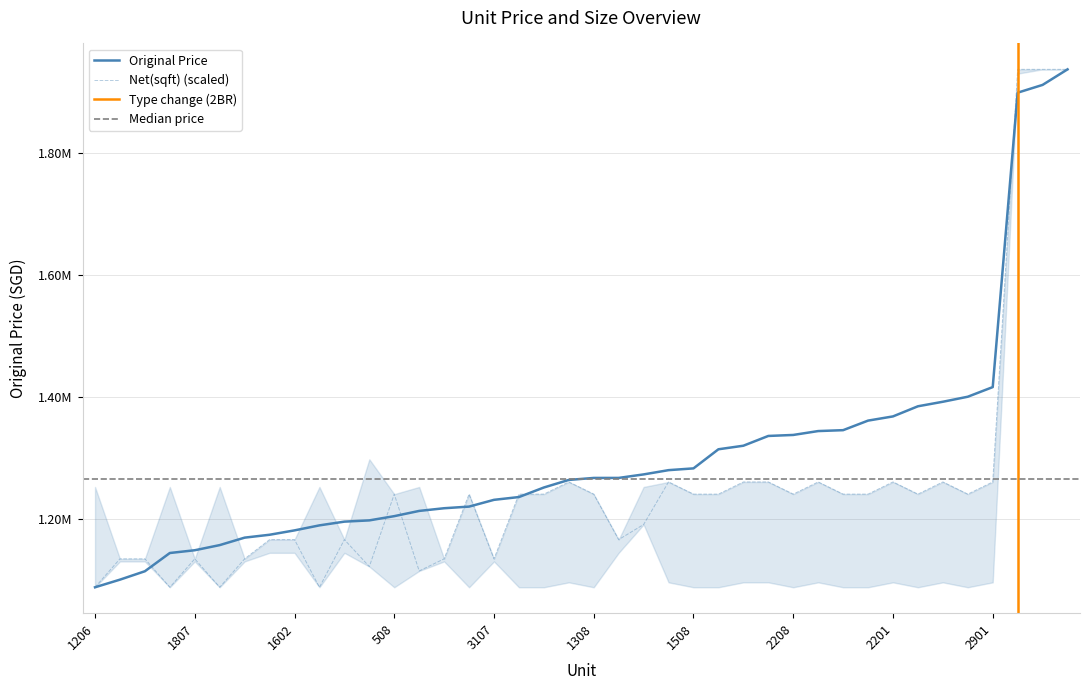

At which label is Net(sqft) closest to 1513033?

901